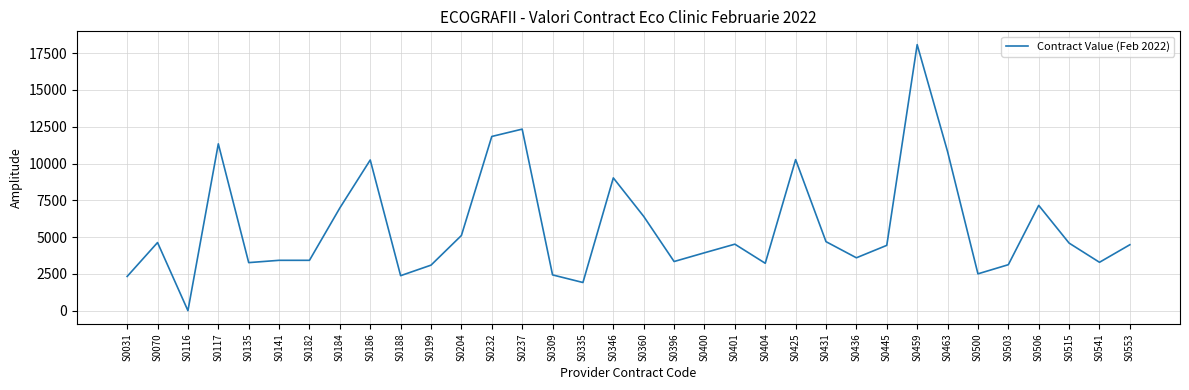

Count the number of data series in this chart.

1